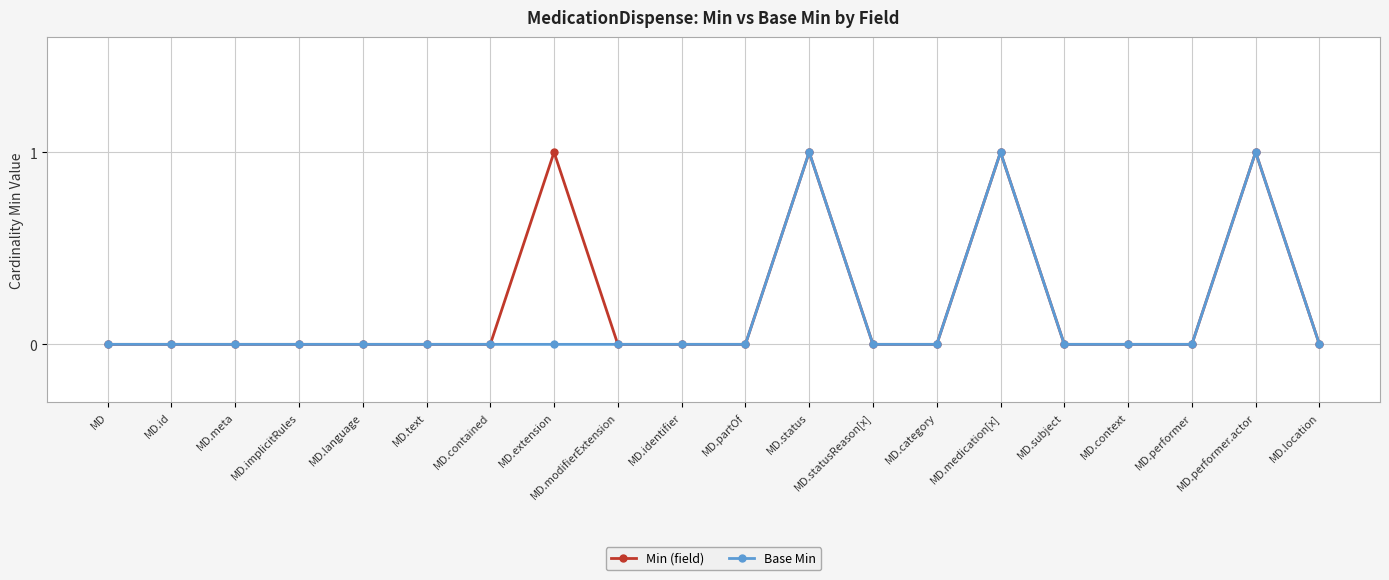

What is the label of the 6th point from the right?

MD.medication[x]